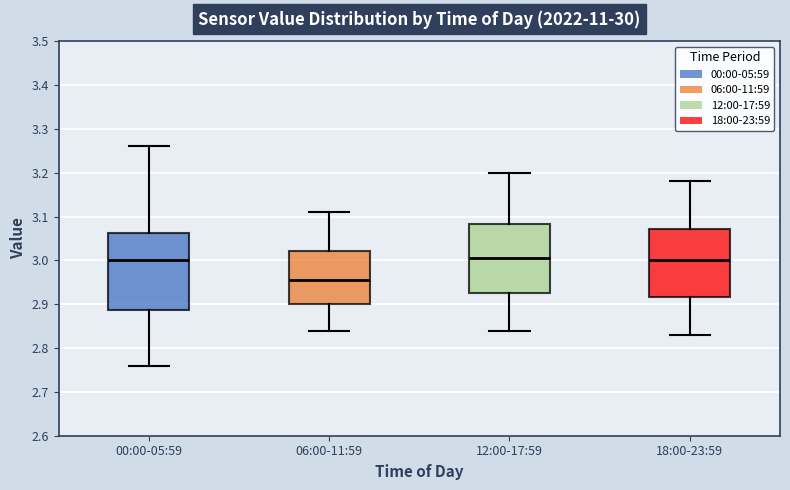

Which box is the tallest, from its lower edge to its upper edge?

00:00-05:59